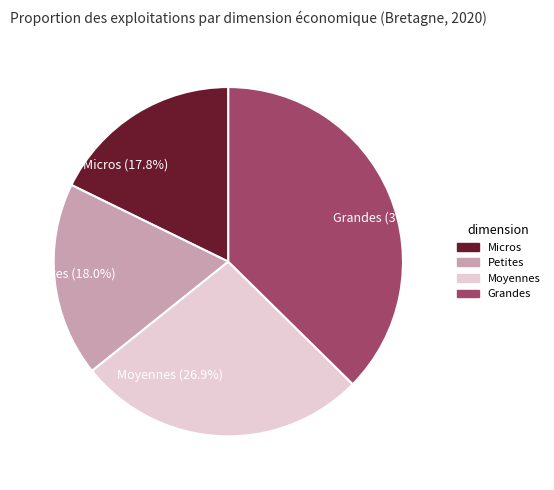

What portion of the pie excludes Grandes?

62.6%